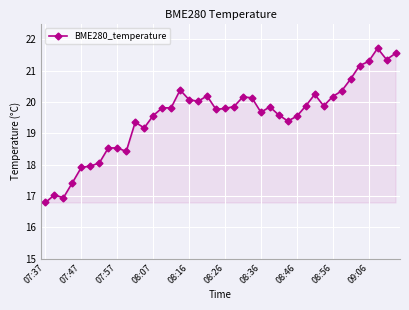

What is the difference between the second highest and second lowest values?

4.6